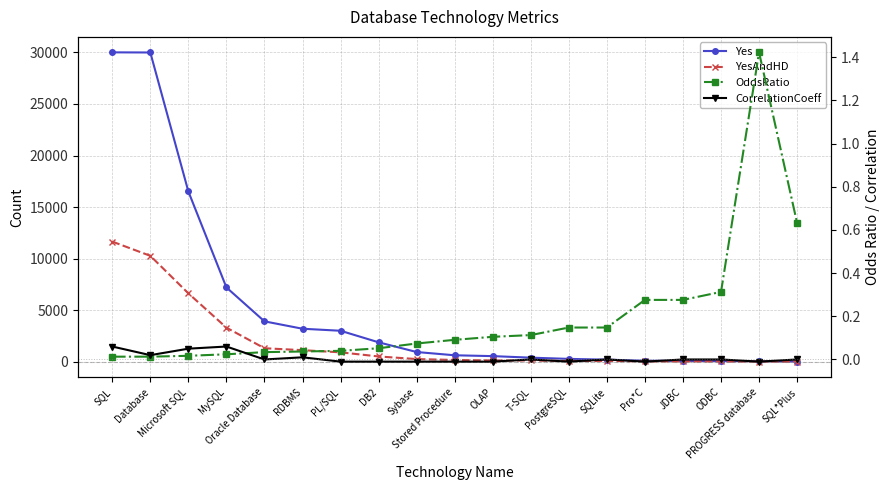

What are all the series names shown in the legend?

Yes, YesAndHD, OddsRatio, CorrelationCoeff